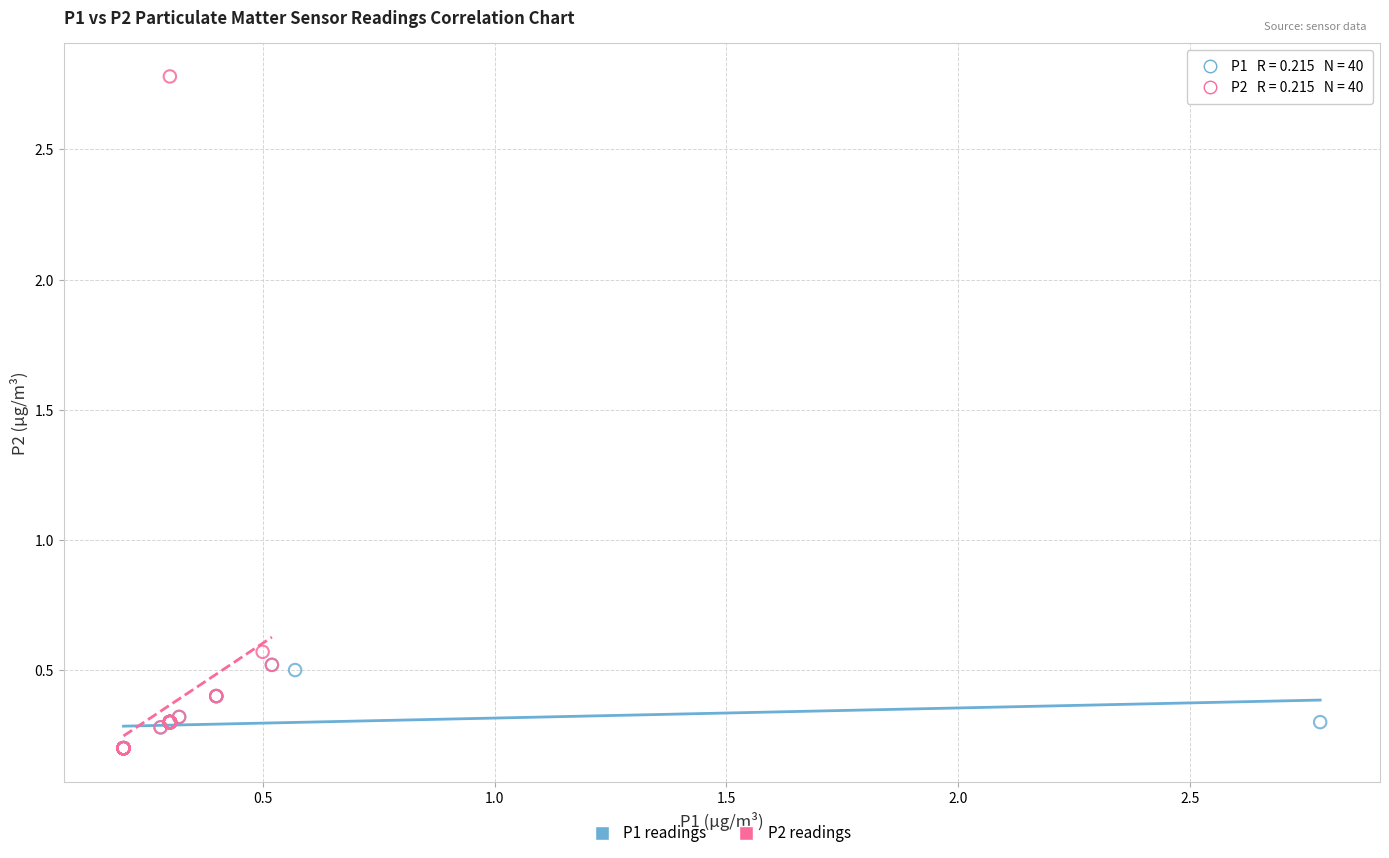

Which series reaches the maximum Y coordinate?

P2 readings